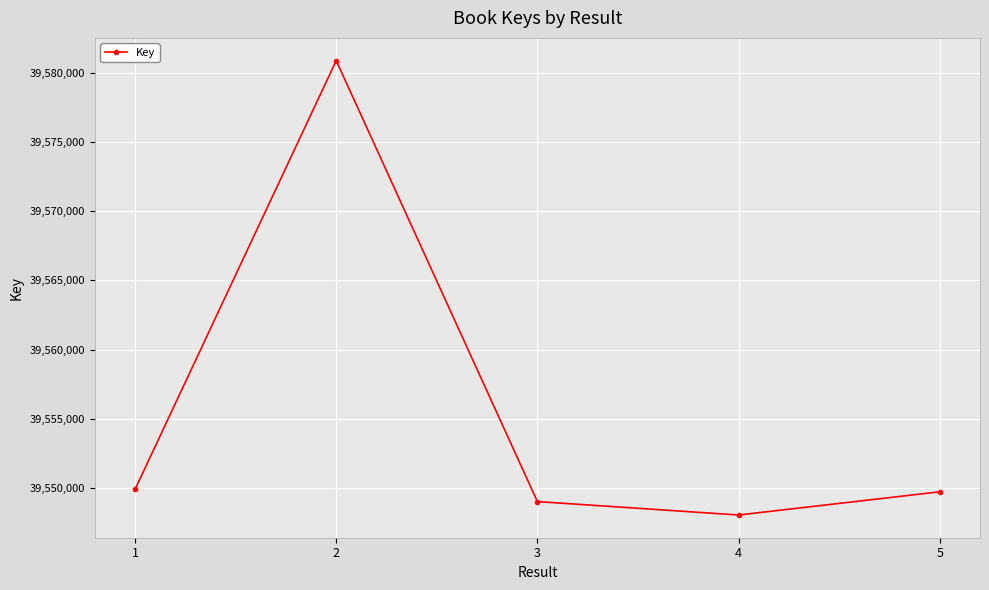

Approximately how many times larger is the value at 5 compared to 3?

1.0